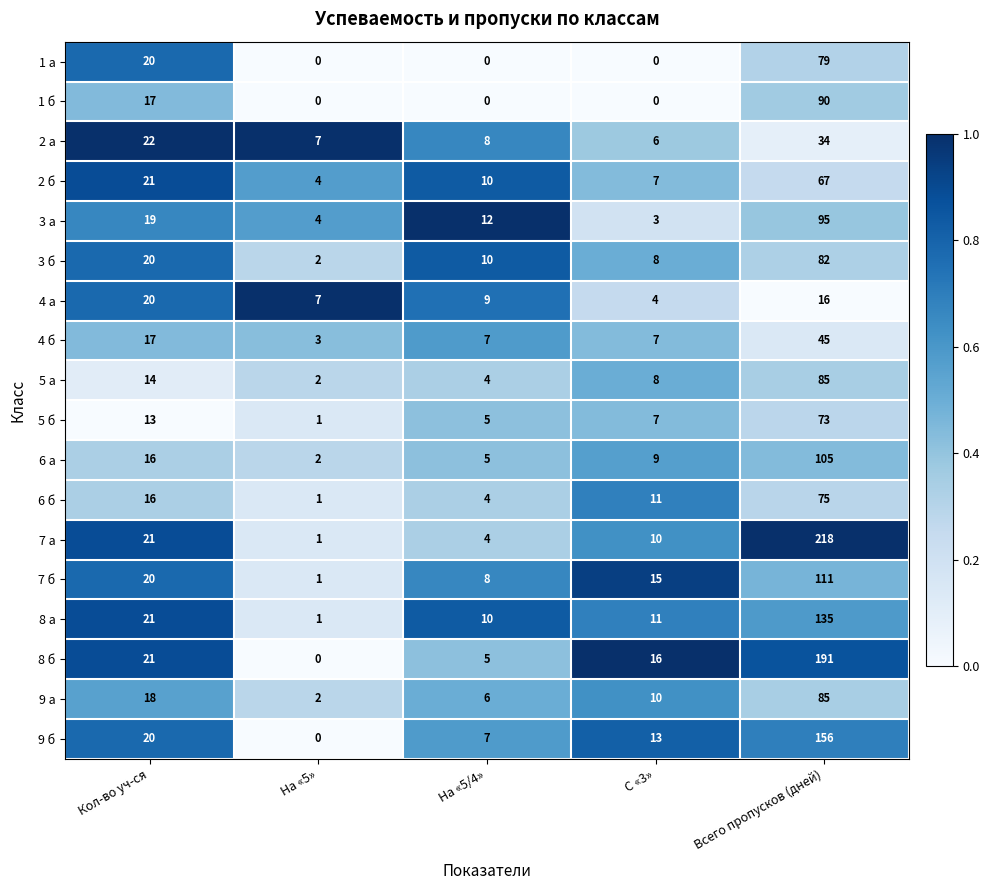

What is the difference between the 5 б values at На «5» and Кол-во уч-ся?

12